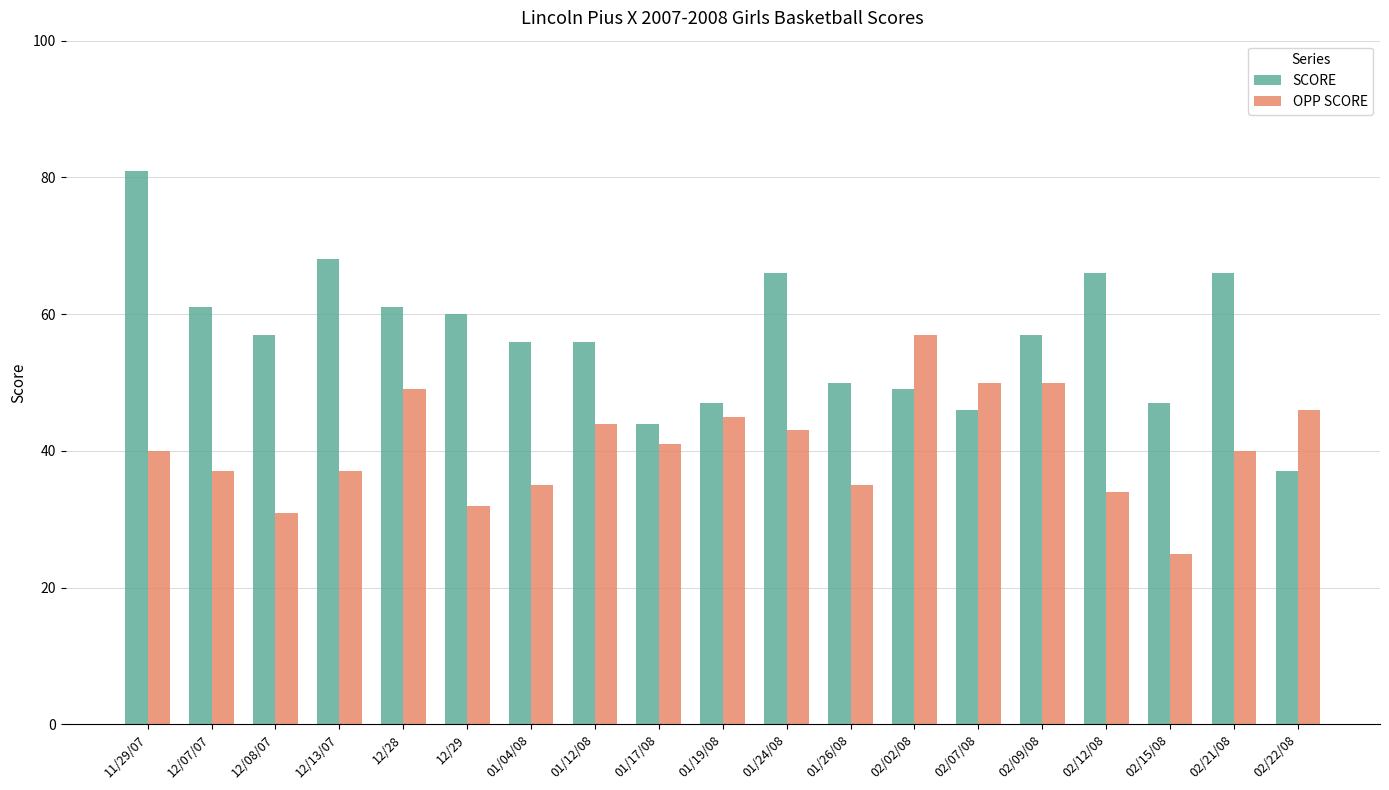

How many bars are there in each group?

2